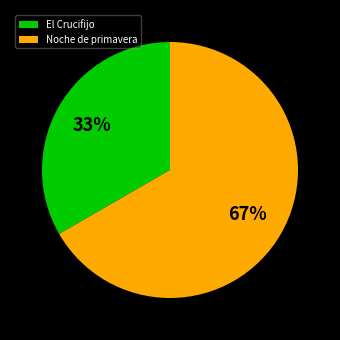

To the nearest percent, what percentage of the pie is El Crucifijo?

33%